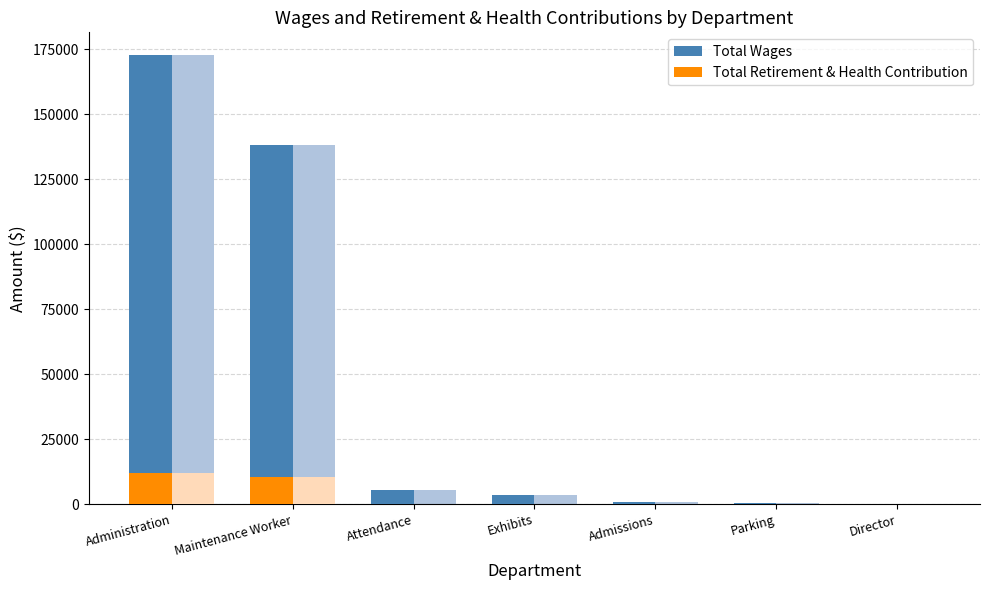

How many bars are there in total?

14